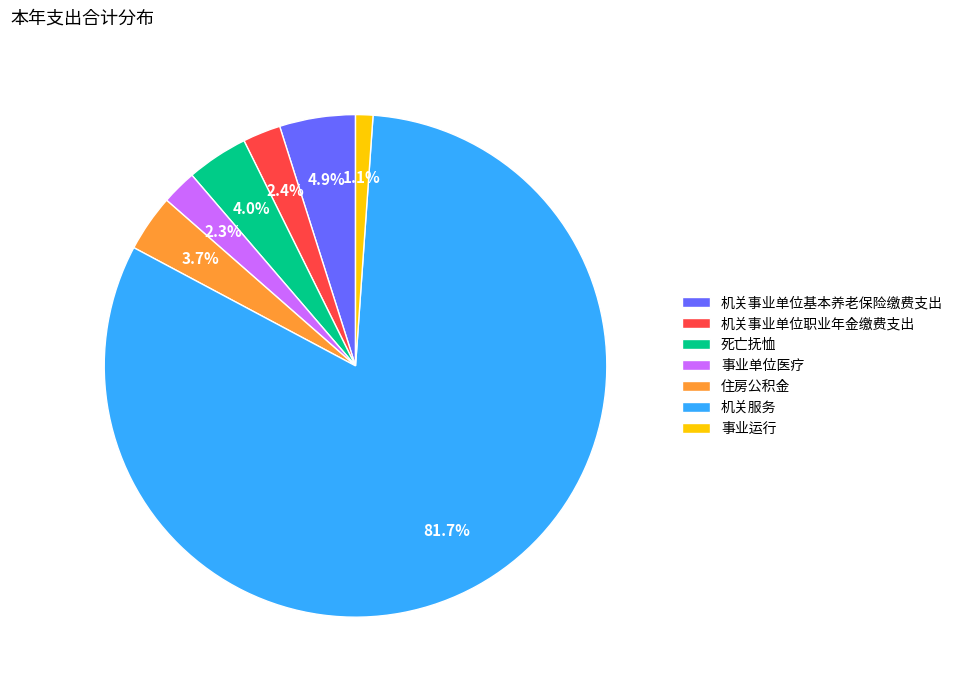

To the nearest percent, what is the difference between the largest and smallest slice percentages?

81%